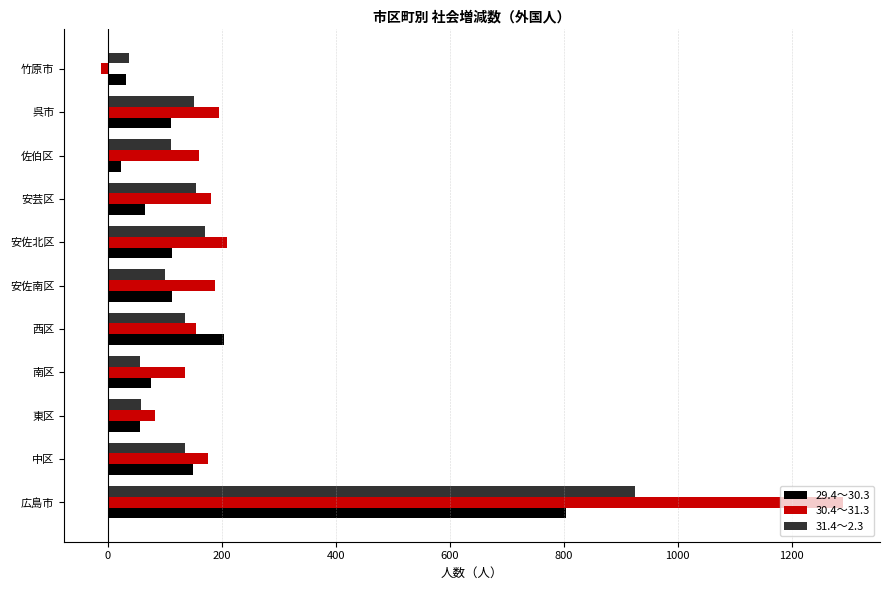

What is the sum of all 31.4～2.3 values?

2041